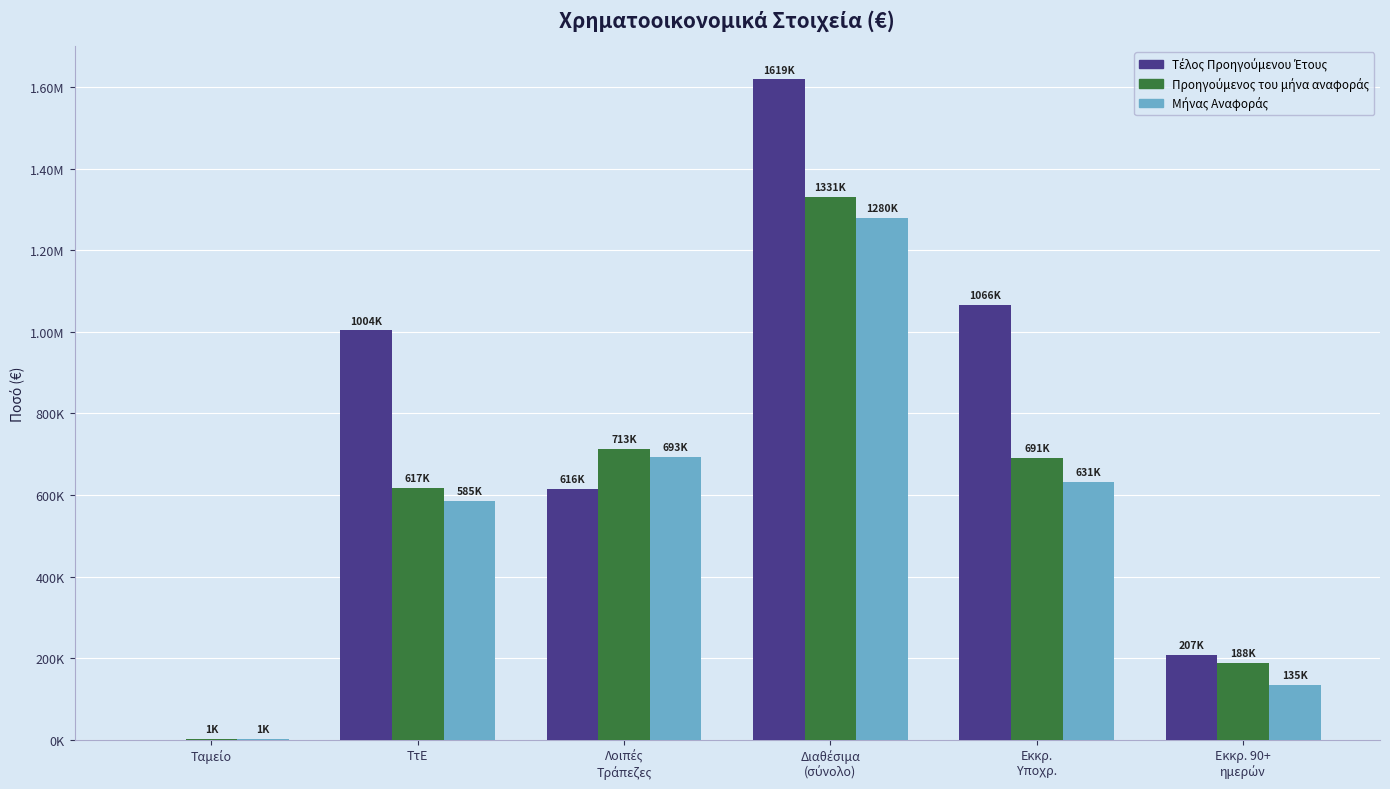

Are the bars grouped side by side (vs. stacked)?

Yes